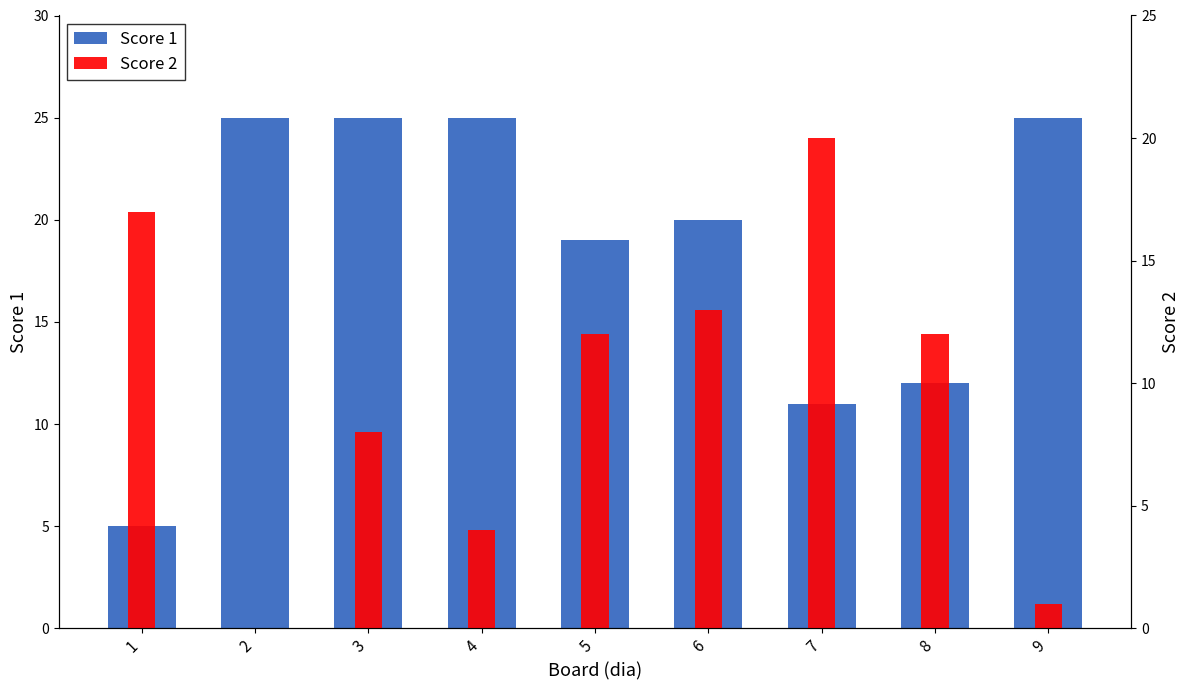

What is the difference between the Score 2 values at 4 and 3?

4